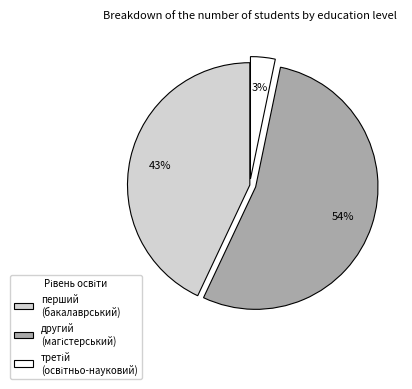

What percentage is the перший (бакалаврський) slice, to the nearest percent?

43%